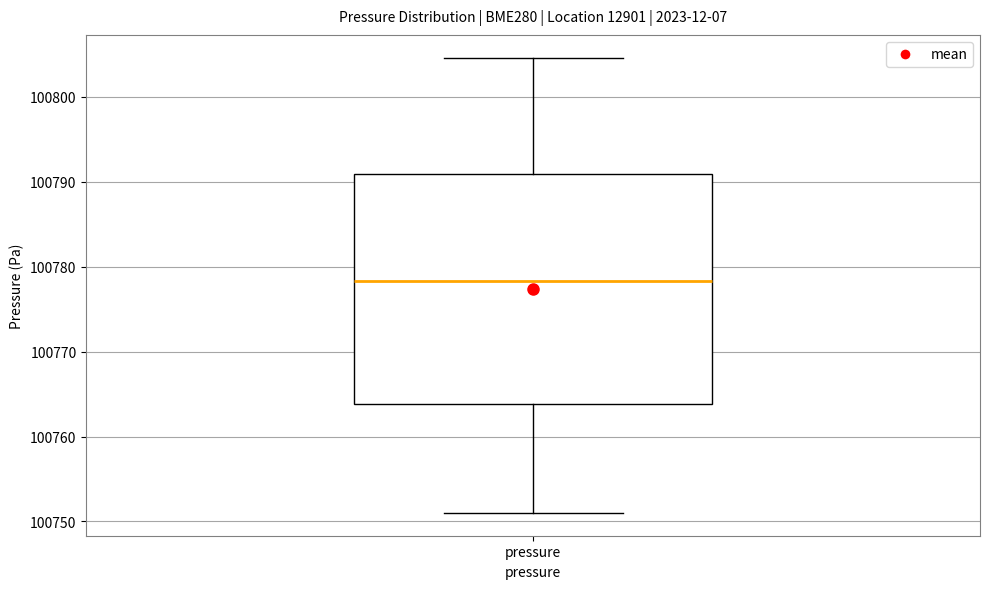

Where does the lower whisker of the box for pressure end on the y-axis? The values are not printed on the chart, so give them approximately, as read against the axis.

100751